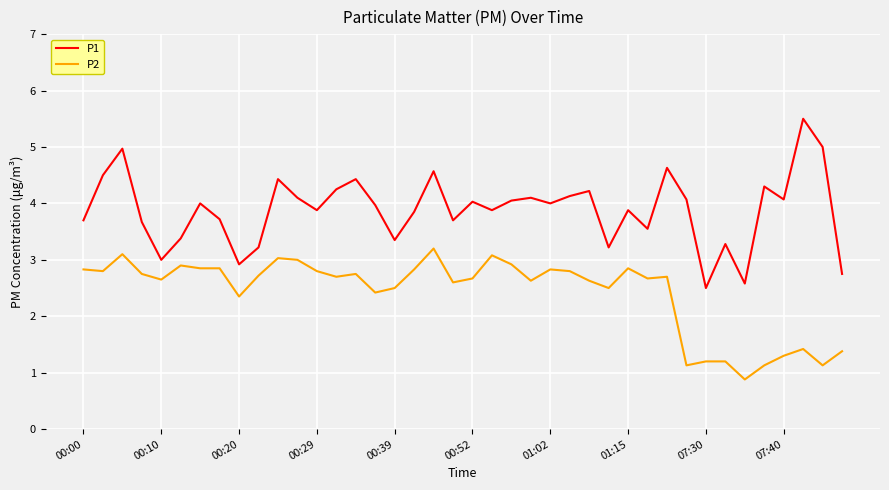

True or false: P1 and P2 intersect in this chart.

False